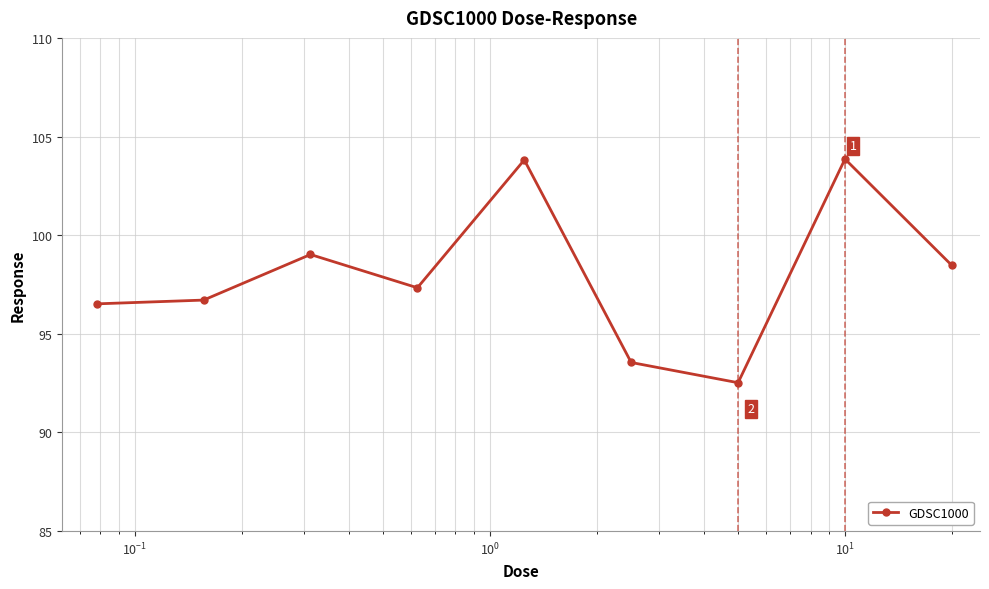

True or false: the data has more than 2 interior local peaks.

True